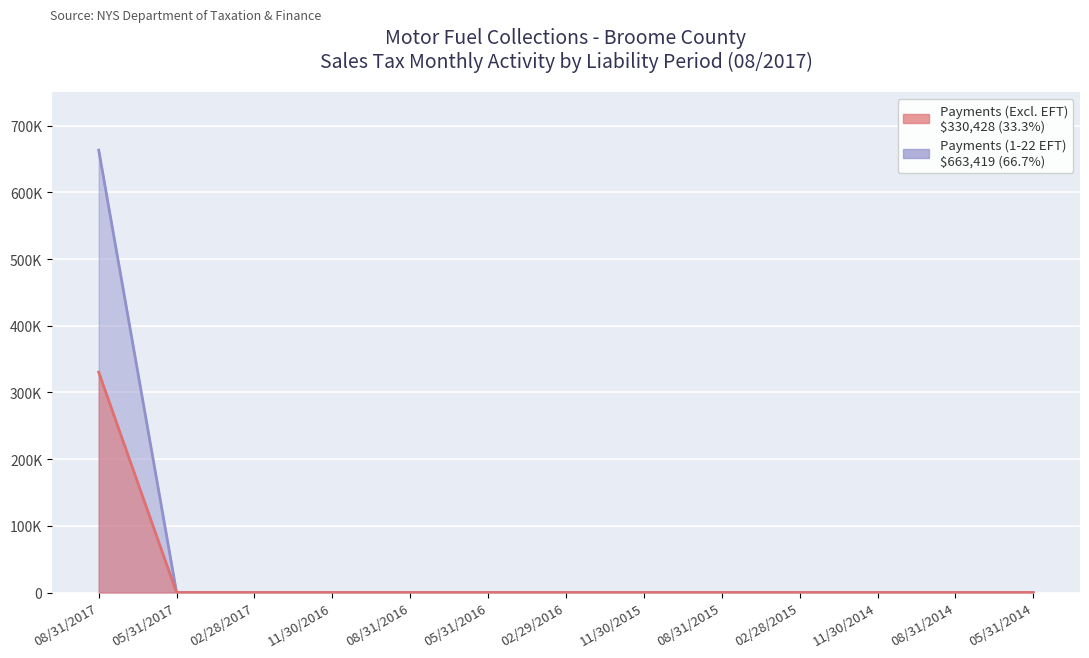

Which series has the largest range (max minus min)?

Payments (1-22 EFT)